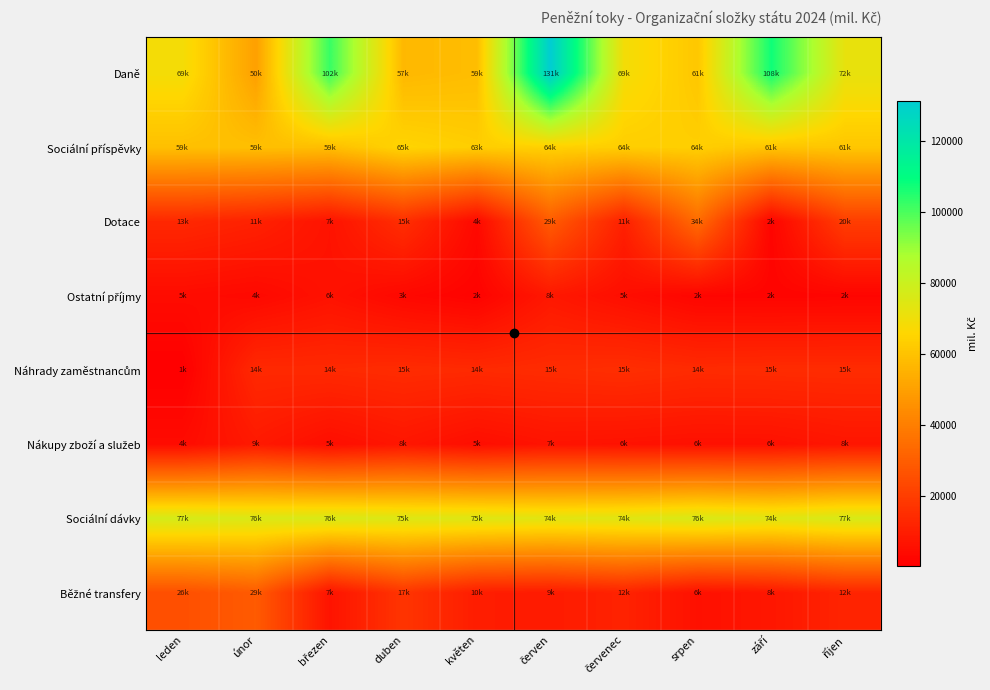

What is the smallest value displayed?

565.0